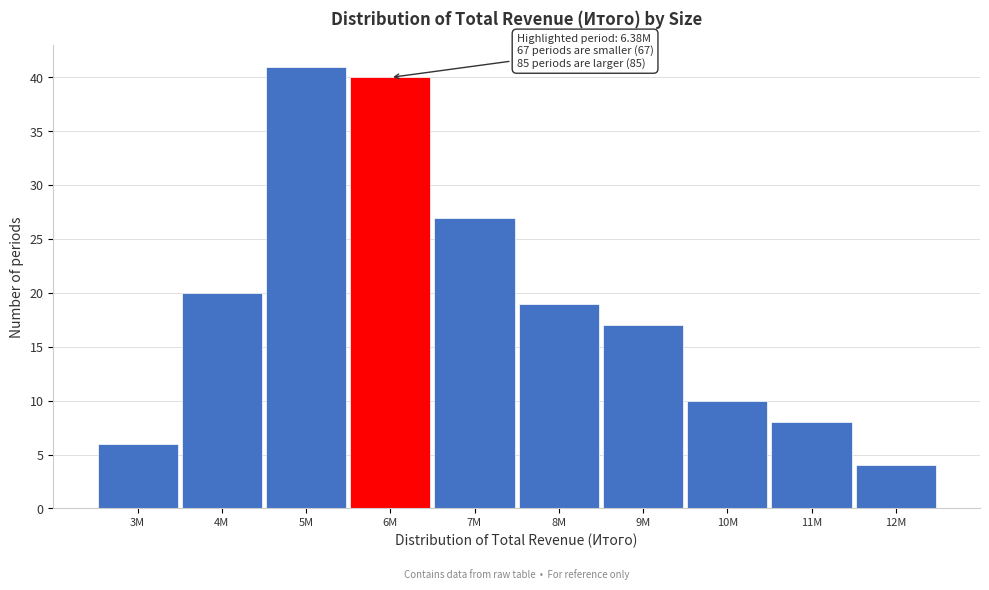

Reading left to right, what are all the values shown in this chart?

3M=6	4M=20	5M=41	6M=40	7M=27	8M=19	9M=17	10M=10	11M=8	12M=4